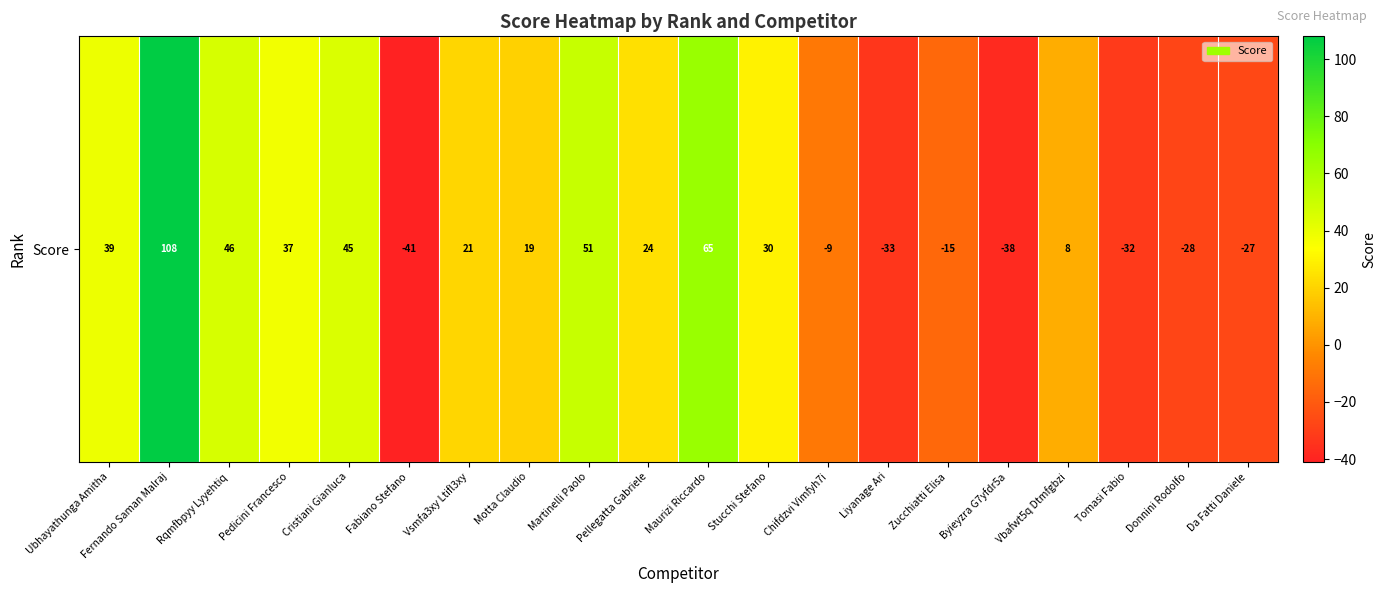

How many negative values are there?

8